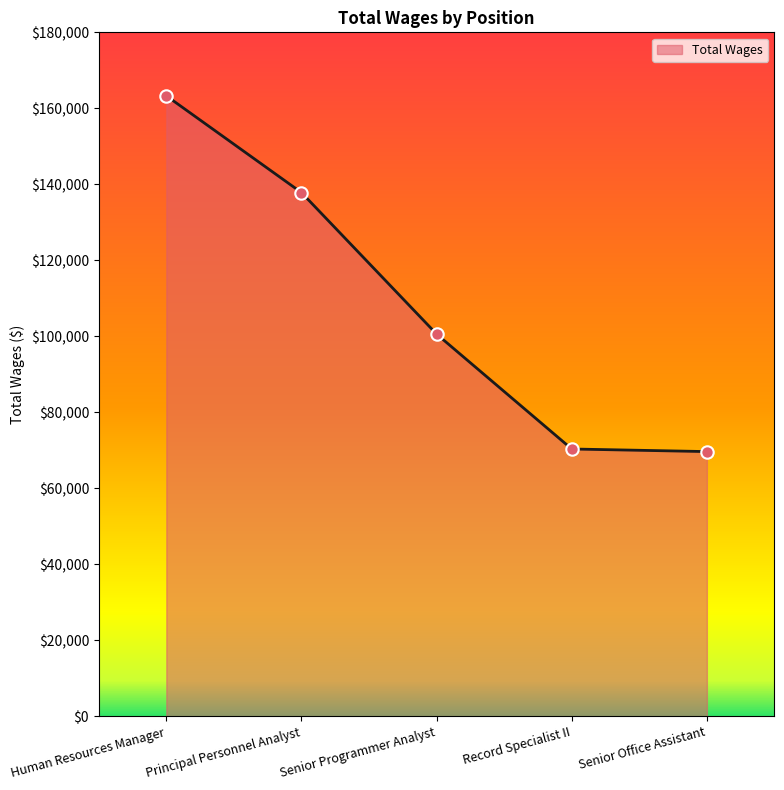

Which has a higher value, Principal Personnel Analyst or Human Resources Manager?

Human Resources Manager